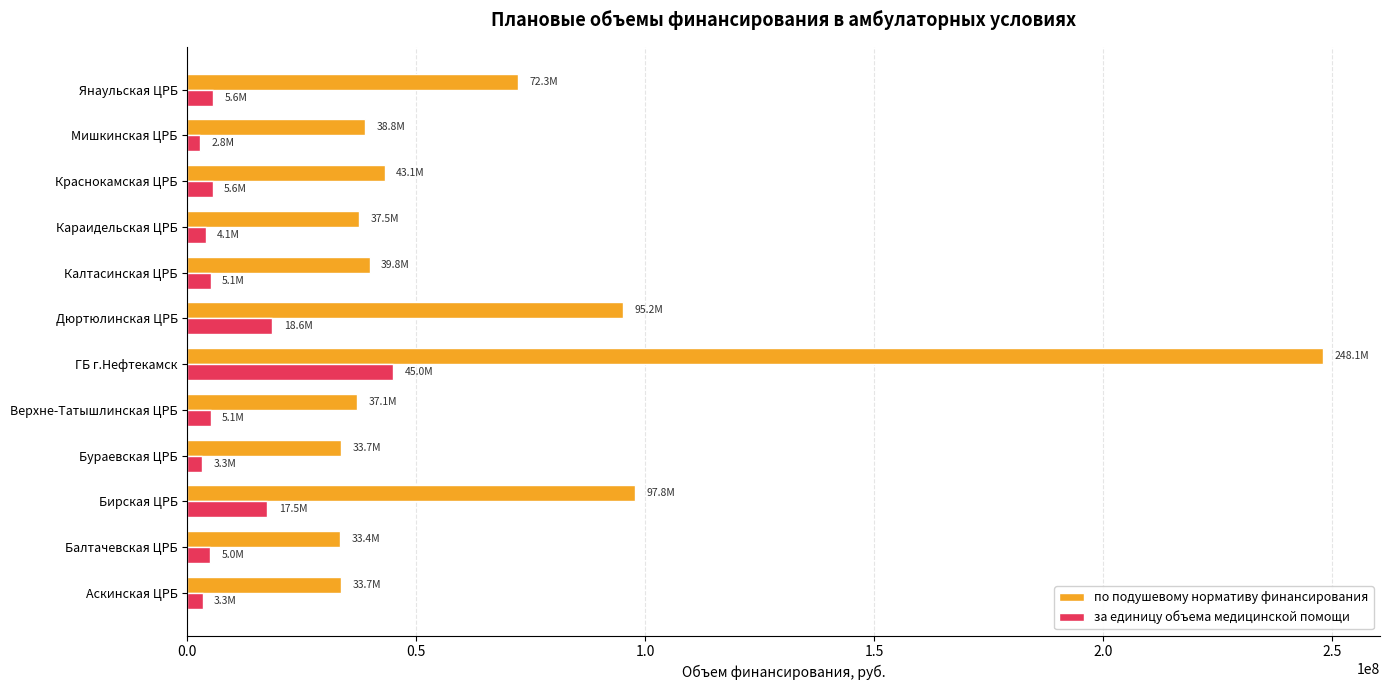

Which series has the largest range (max minus min)?

по подушевому нормативу финансирования